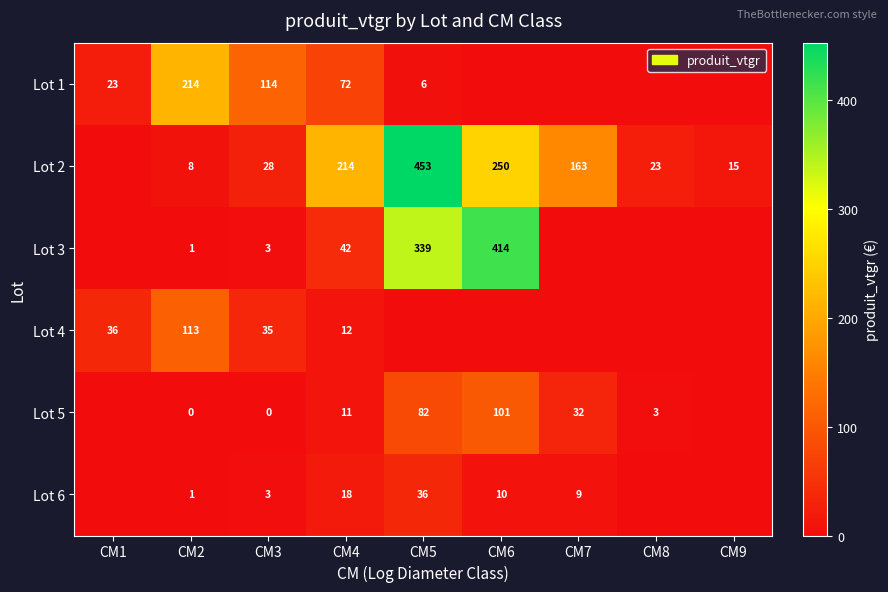

The Lot 3 series shows 42 at CM4. True or false?

True